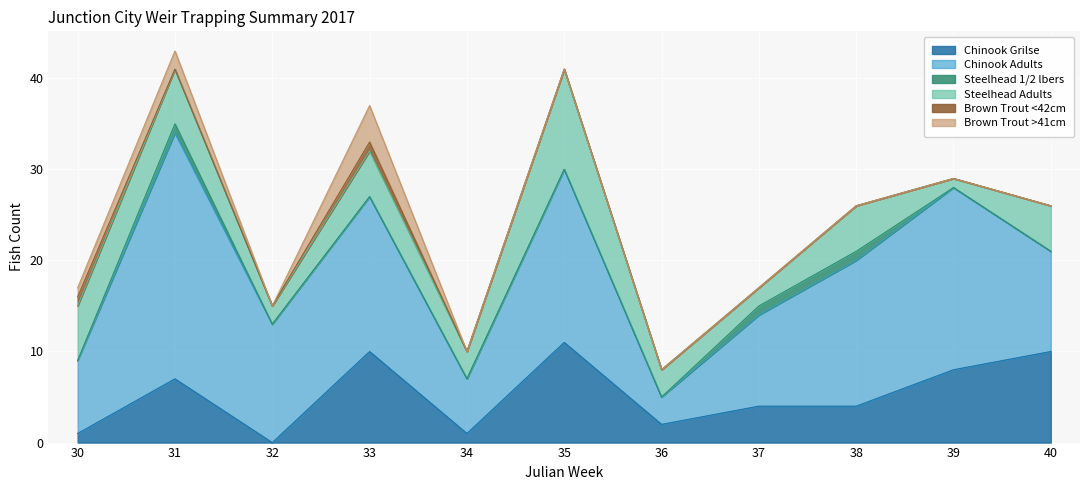

True or false: Brown Trout <42cm and Chinook Grilse intersect in this chart.

False